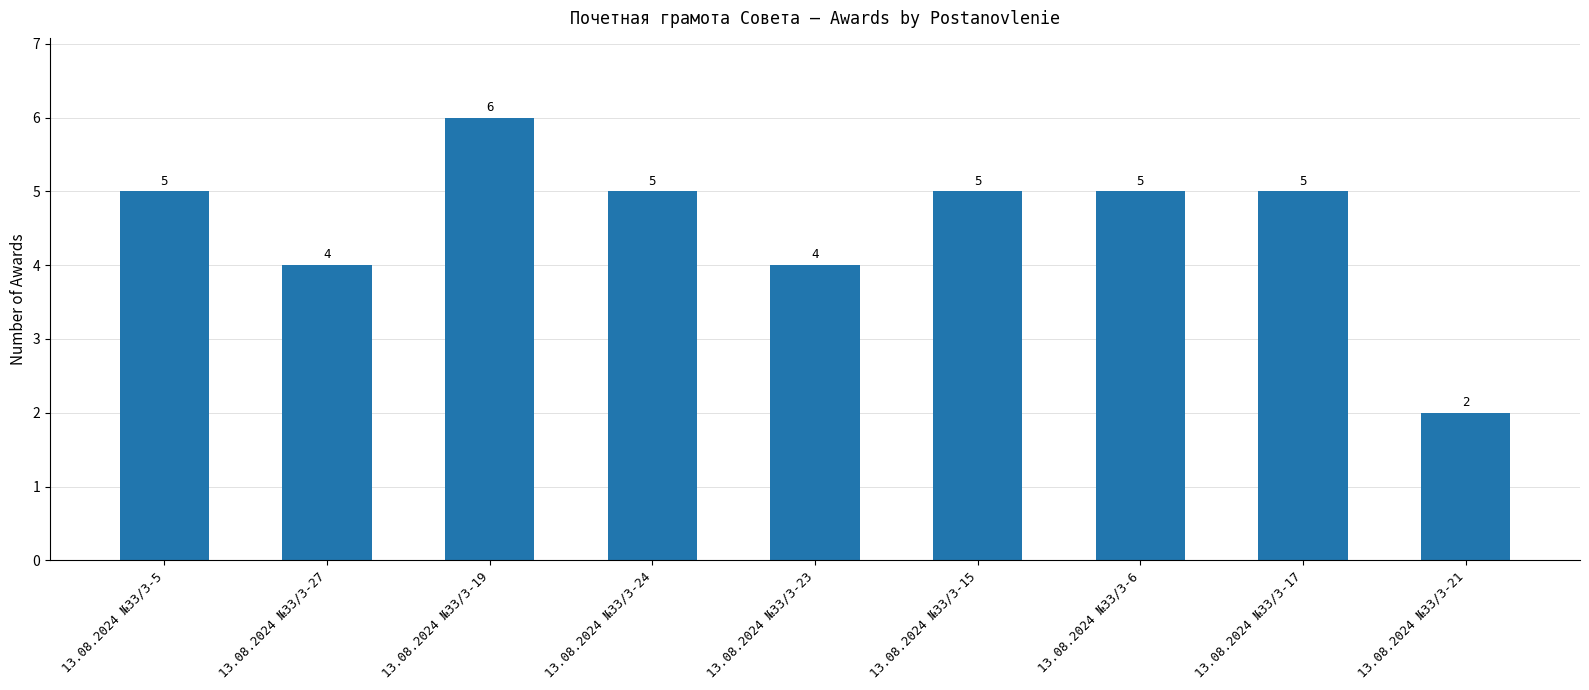

True or false: the data shows 5 at 13.08.2024 №33/3-17.

True